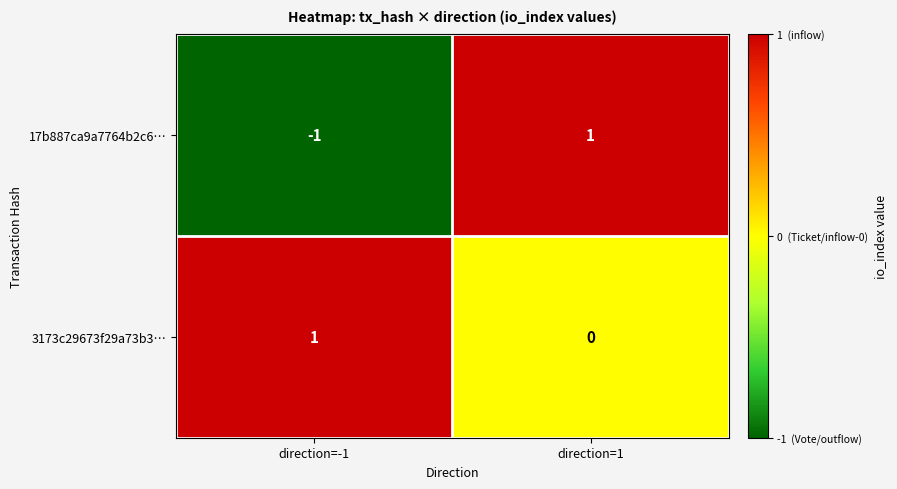

What is the spread (max minus min) of values at direction=-1?

2